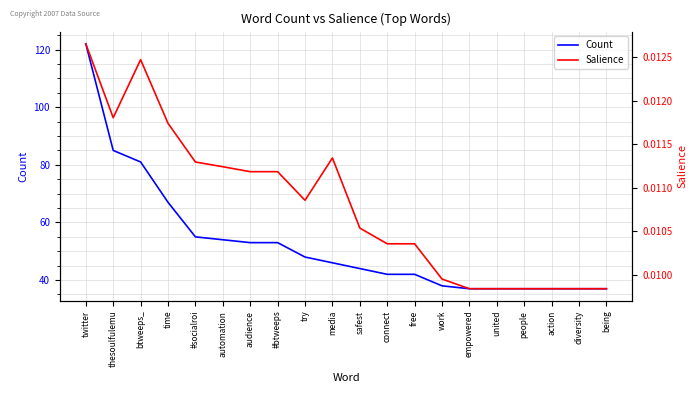

Rank the series at action from highest to lowest value.

Count, Salience